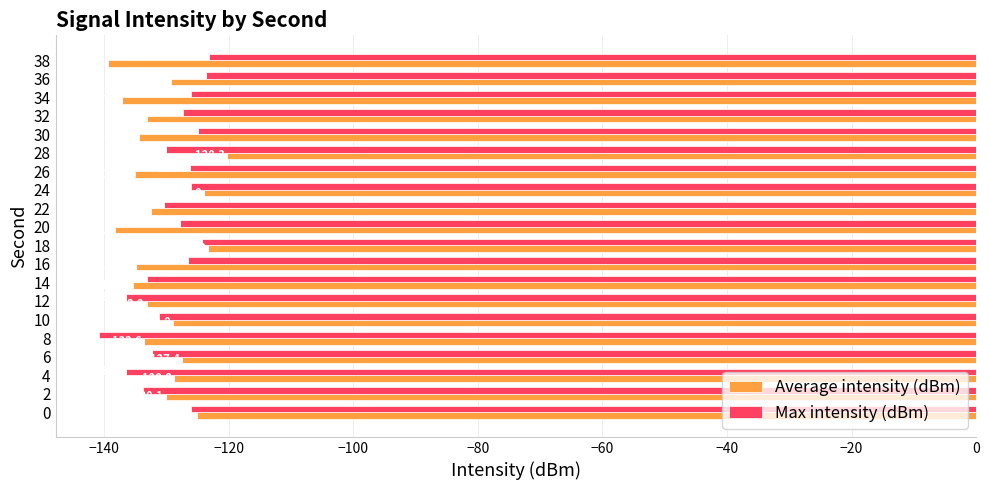

How many data points in Average intensity (dBm) are above -132?

9